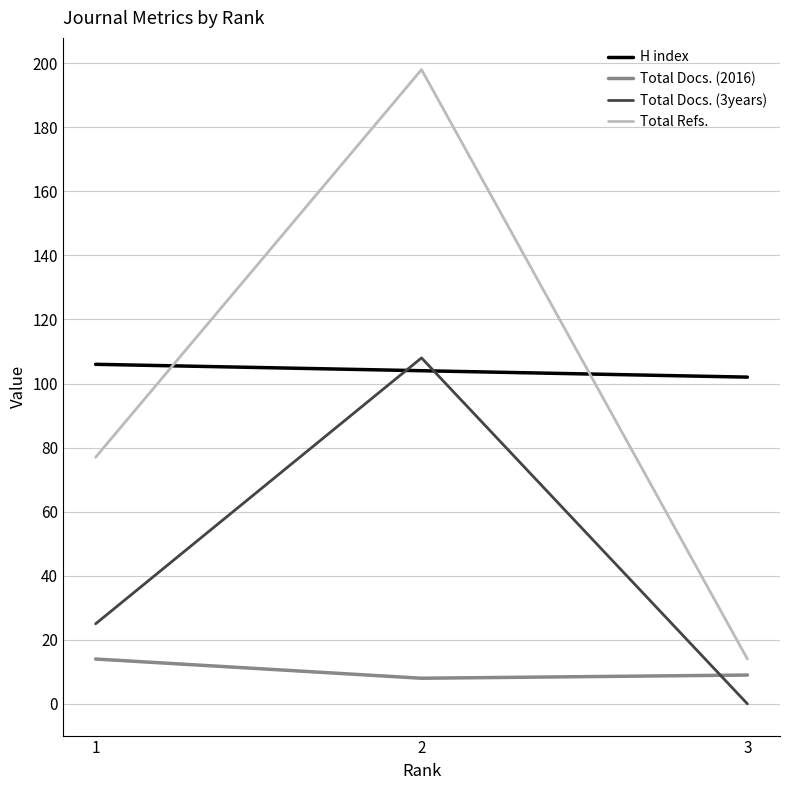

Which category has the lowest value in the H index series?

3